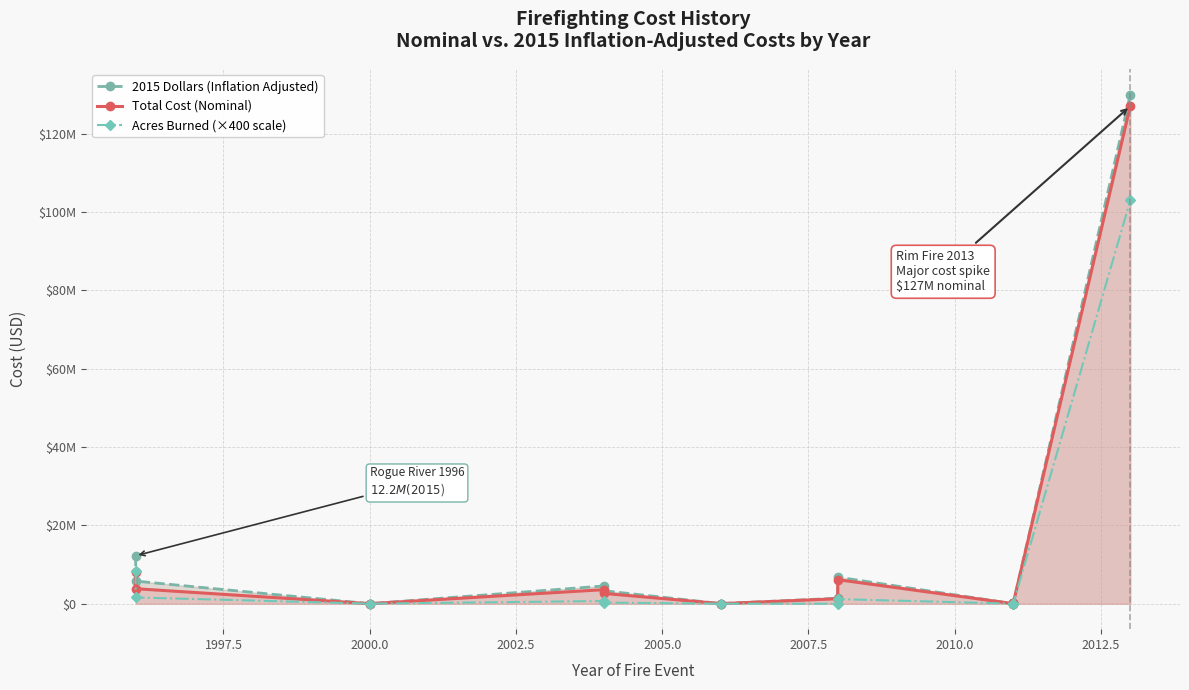

Reading left to right, extract all data points from this chart.

2015 Dollars (Inflation Adjusted): 12242498.7	5779345.3	16335.4	4529973.0	3316755.6	28528.8	1406564.2	6789862.0	13724.6	112563.2	138451.5	129921000.0
Total Cost (Nominal): 8107615.0	3827381.0	11803.0	3589519.0	2628174.0	24136.0	1270609.0	6133570.0	12960.0	106292.0	130738.0	127000000.0
Acres Burned (×400 scale): 8377600.0	1597880.0	16560.0	689920.0	288400.0	4640.0	4440.0	1185600.0	5120.0	15840.0	23880.0	102925600.0